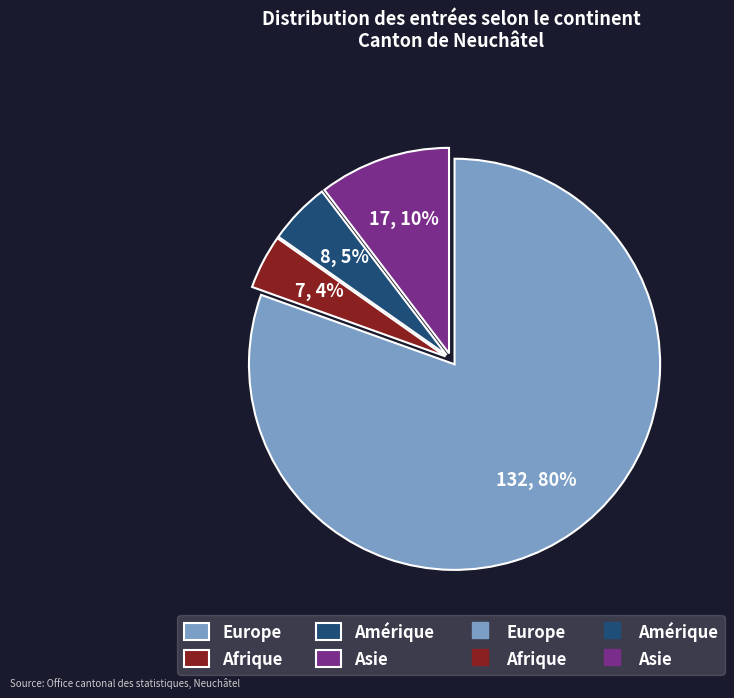

Is there any slice that represents more than half of the pie?

Yes